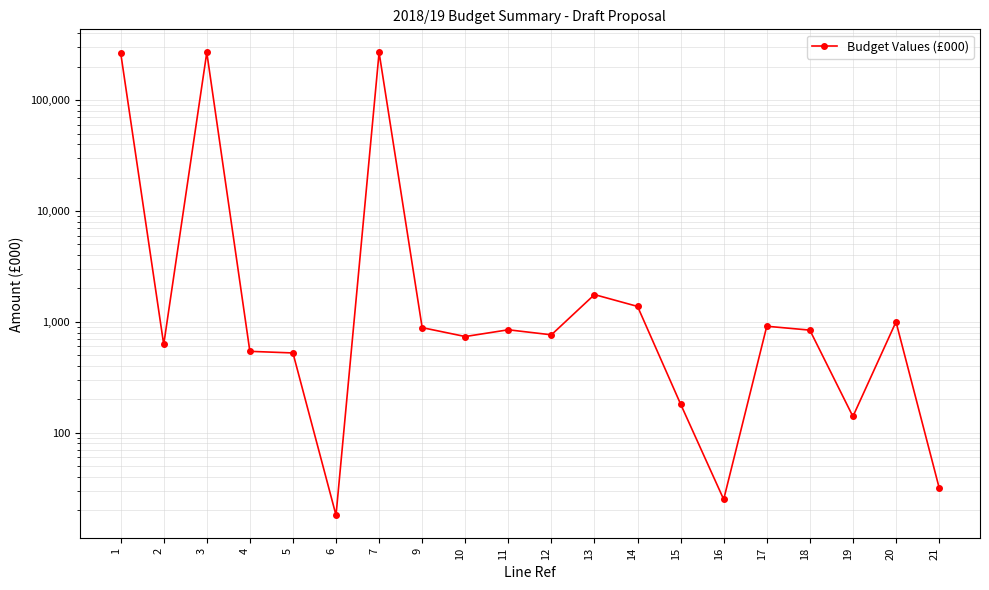

Which has a higher value, 18 or 7?

7